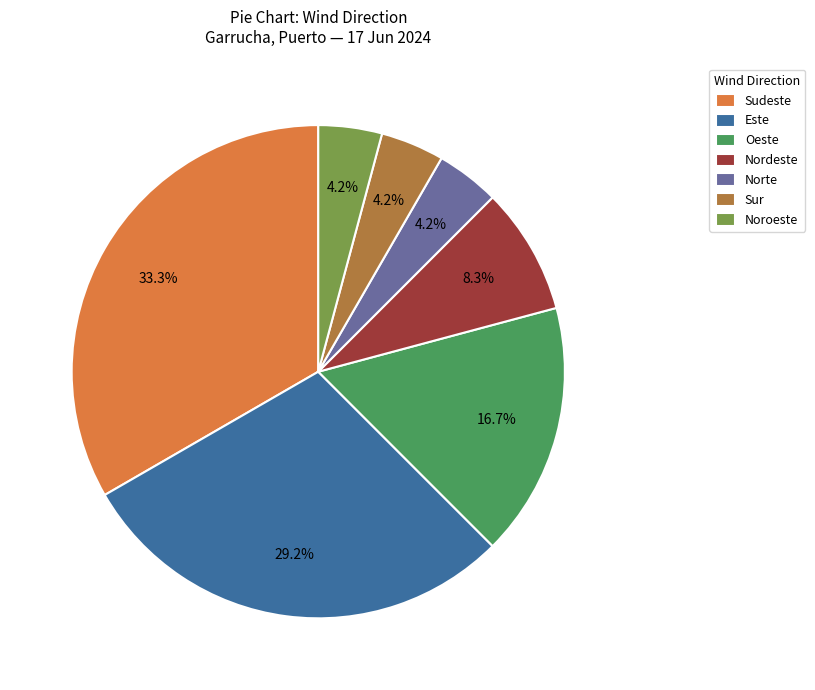

Between Sudeste and Oeste, which is larger?

Sudeste